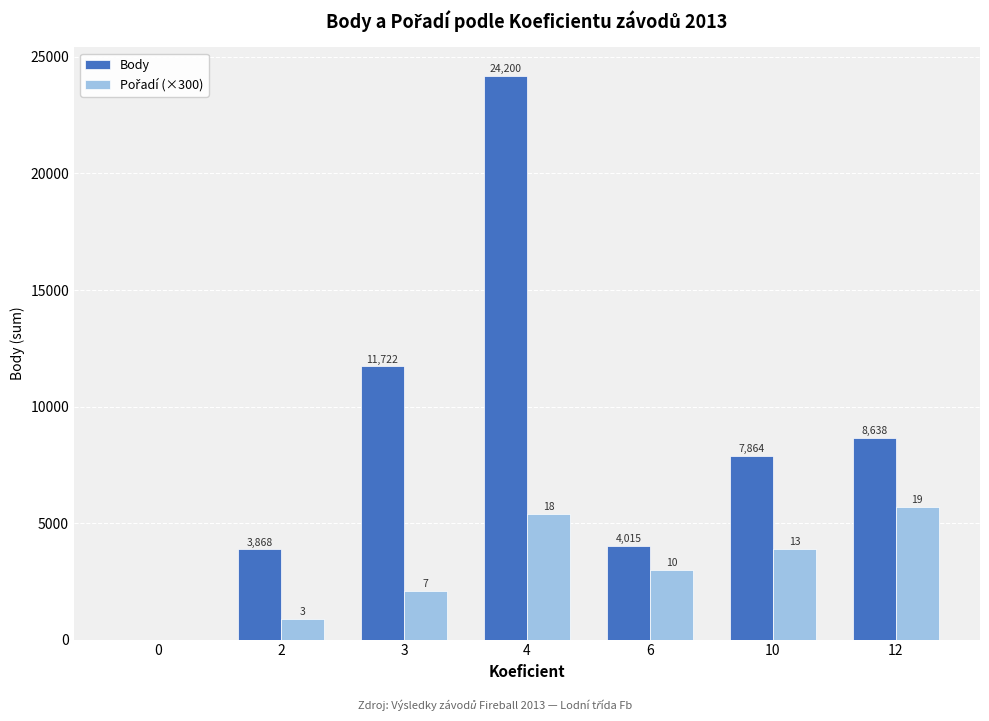

Count the number of categories in the chart.

7